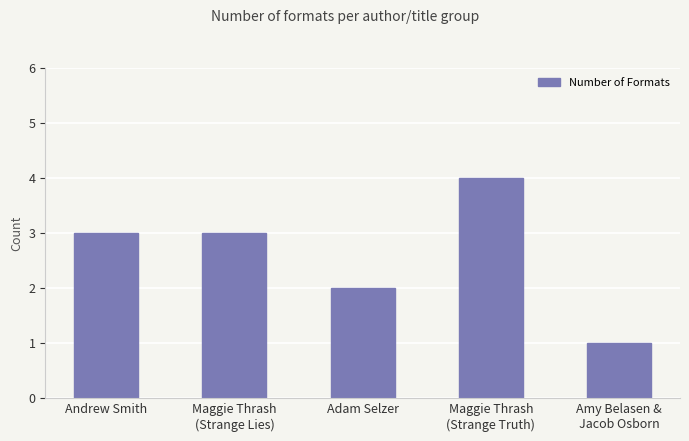

What is the difference between the second highest and second lowest values?

1